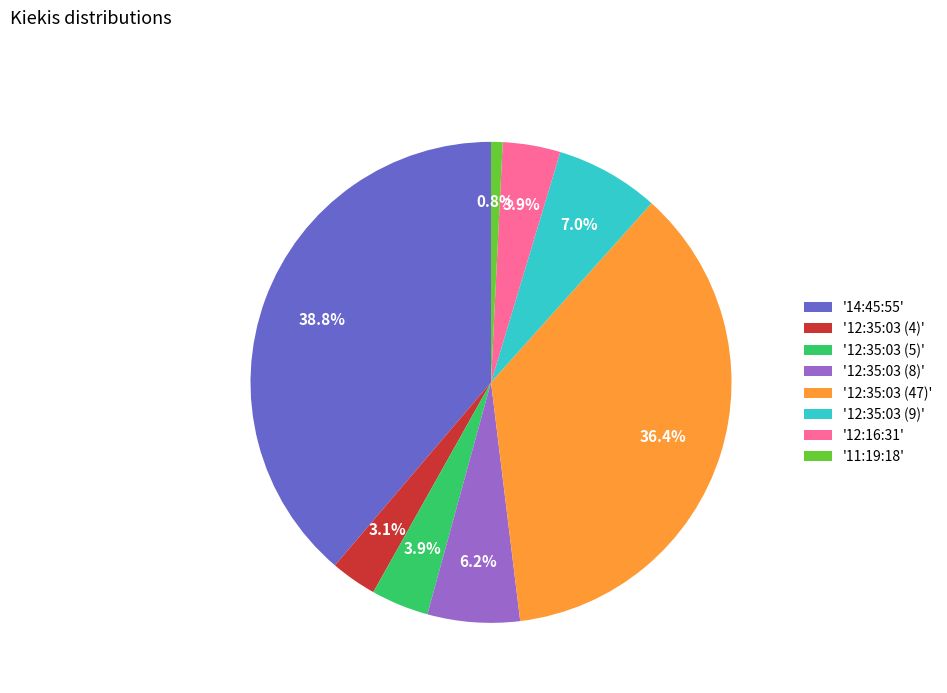

What is the ratio of the value at '12:35:03 (4)' to the value at '12:35:03 (9)'?

0.4